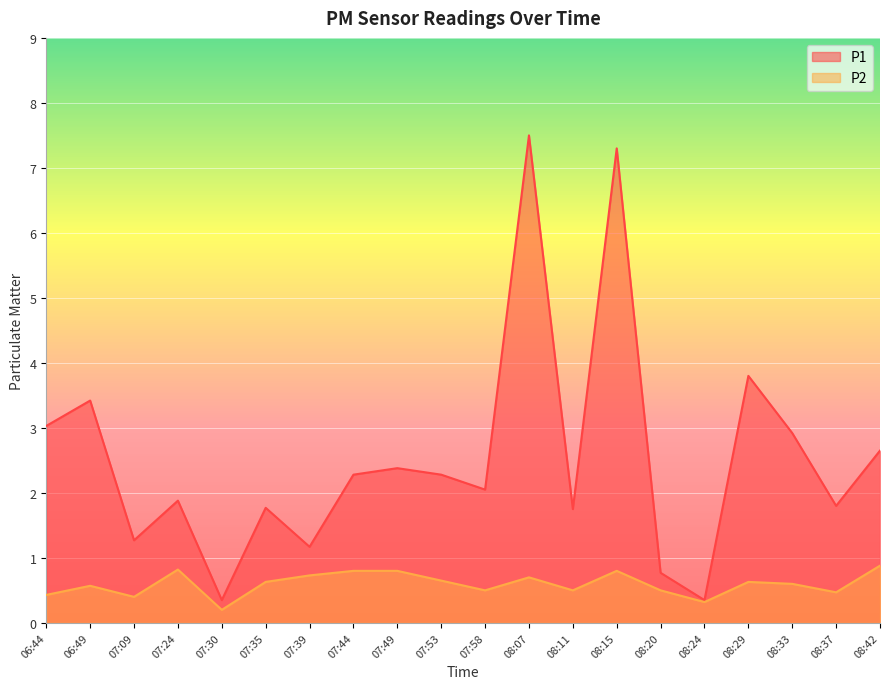

What is the total value across all series at 08:24?

0.7